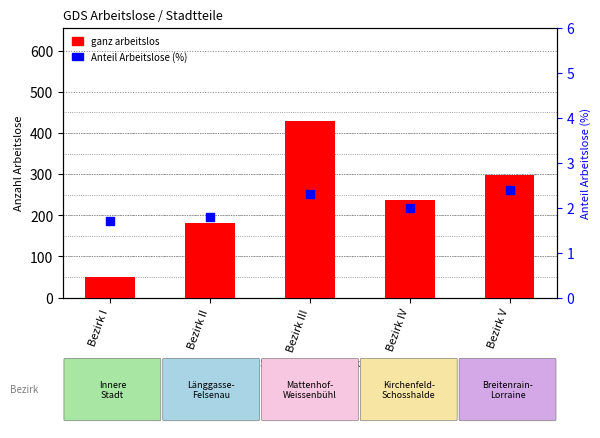

Which series has the largest total across all categories?

ganz arbeitslos